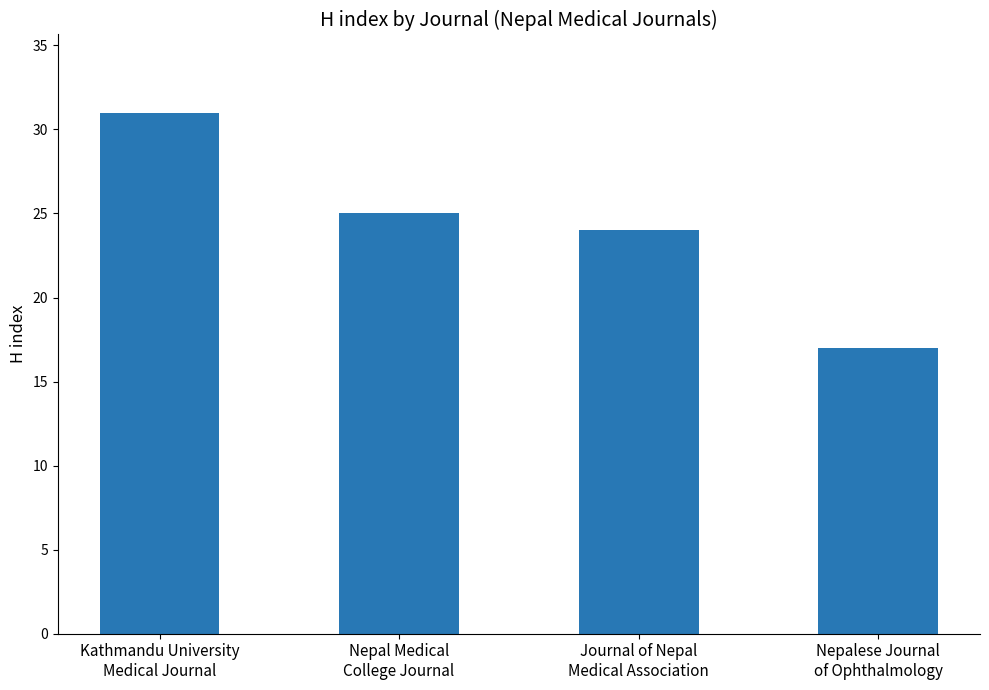

Which has a higher value, Nepal Medical
College Journal or Nepalese Journal
of Ophthalmology?

Nepal Medical
College Journal